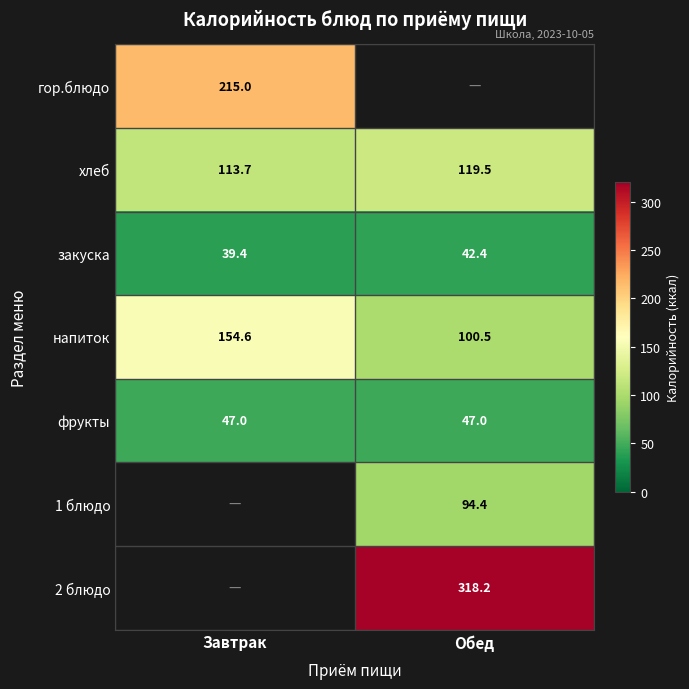

What is the lowest value of the хлеб series?

113.7